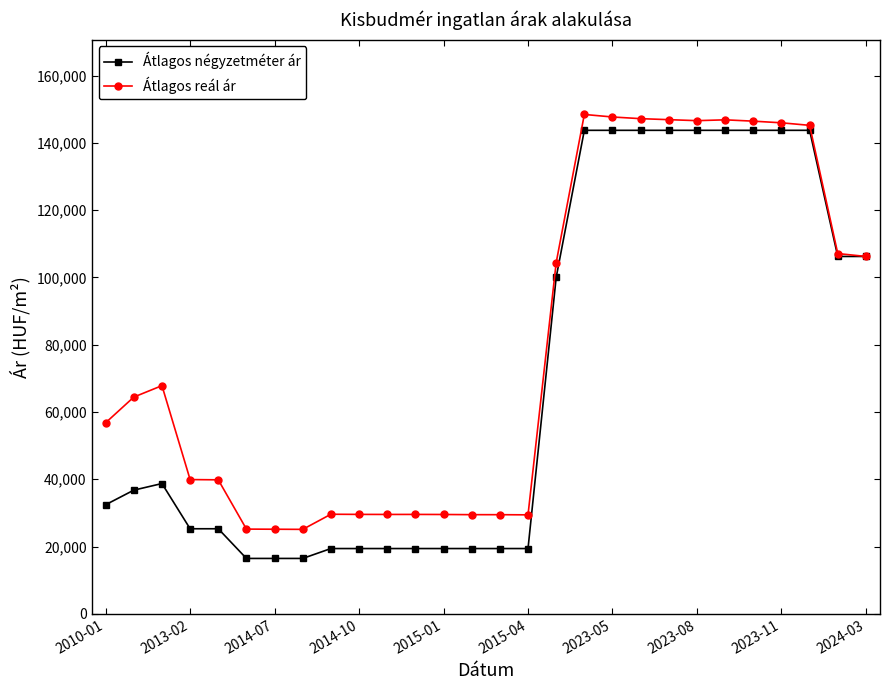

What is the minimum value shown in the chart?

16470